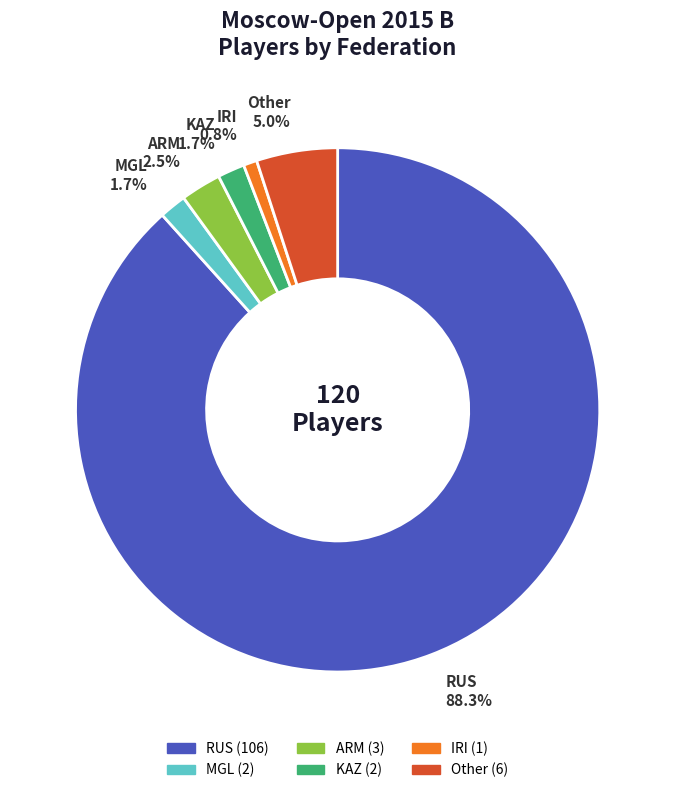

What is the majority slice?

RUS